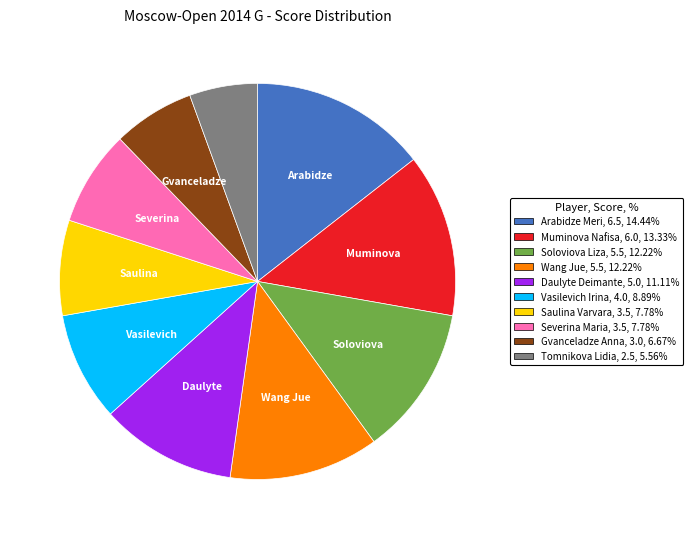

Count the number of slices in the pie.

10